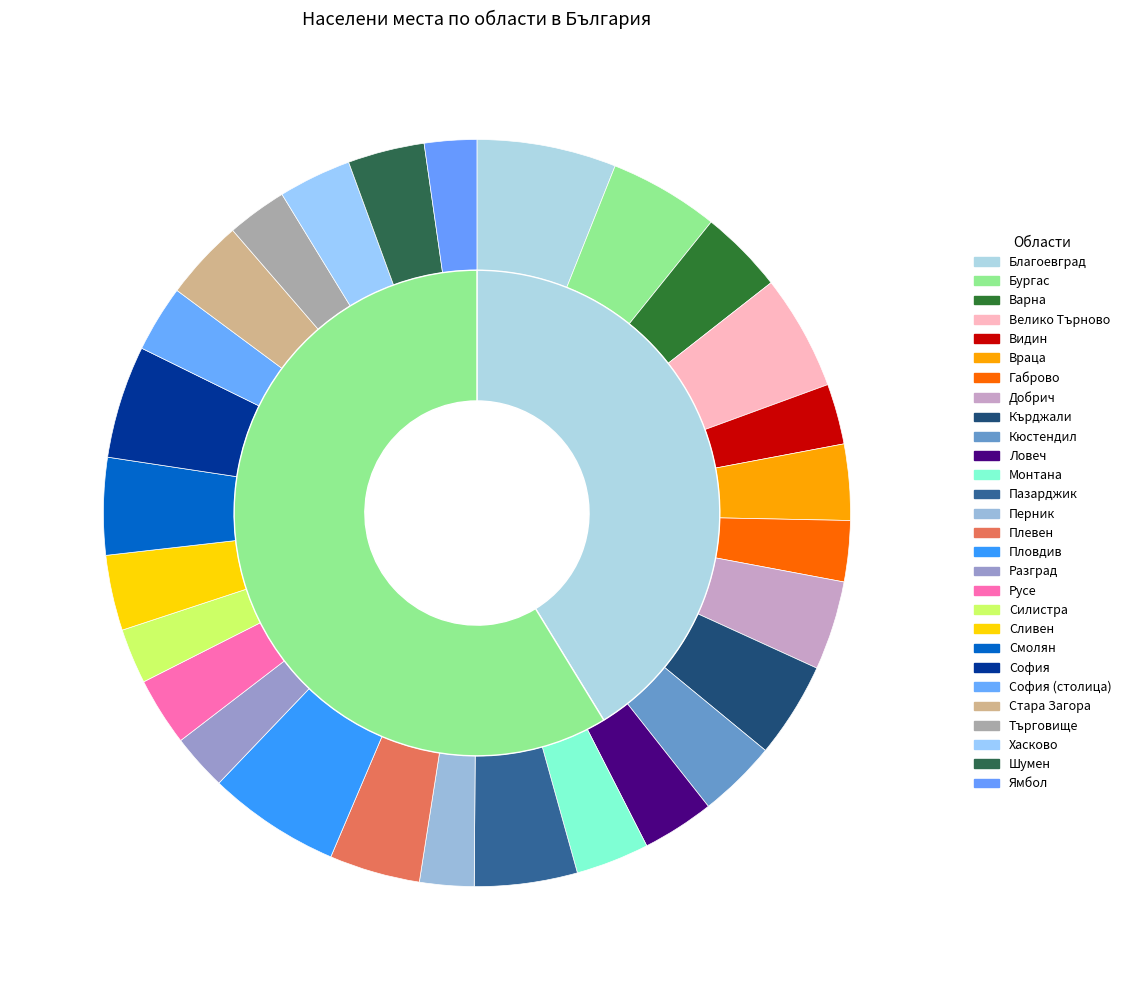

What percentage is the обл. Ловеч slice, to the nearest percent?

3%